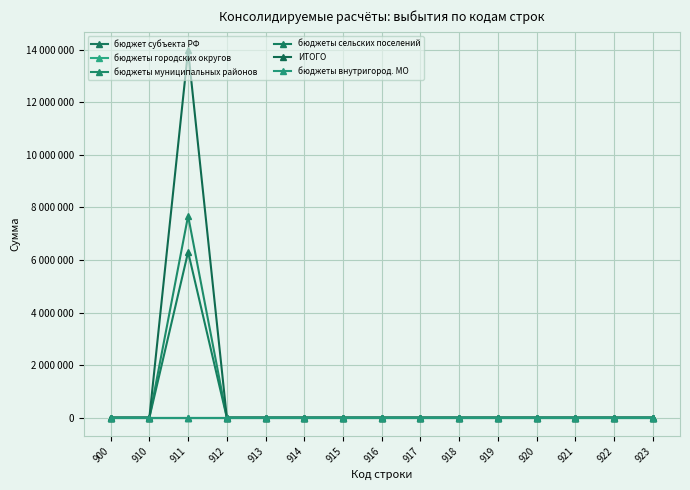

Reading left to right, transcribe all the data shown in this chart.

бюджет субъекта РФ: 900=0	910=0	911=0	912=0	913=0	914=0	915=0	916=0	917=0	918=0	919=0	920=0	921=0	922=0	923=0
бюджеты городских округов: 900=0	910=0	911=0	912=0	913=0	914=0	915=0	916=0	917=0	918=0	919=0	920=0	921=0	922=0	923=0
бюджеты муниципальных районов: 900=0	910=0	911=7677777	912=0	913=0	914=0	915=0	916=0	917=0	918=0	919=0	920=0	921=0	922=0	923=0
бюджеты сельских поселений: 900=0	910=0	911=6305311	912=0	913=0	914=0	915=0	916=0	917=0	918=0	919=0	920=0	921=0	922=0	923=0
ИТОГО: 900=0	910=0	911=13983088	912=0	913=0	914=0	915=0	916=0	917=0	918=0	919=0	920=0	921=0	922=0	923=0
бюджеты внутригород. МО: 900=0	910=0	911=0	912=0	913=0	914=0	915=0	916=0	917=0	918=0	919=0	920=0	921=0	922=0	923=0